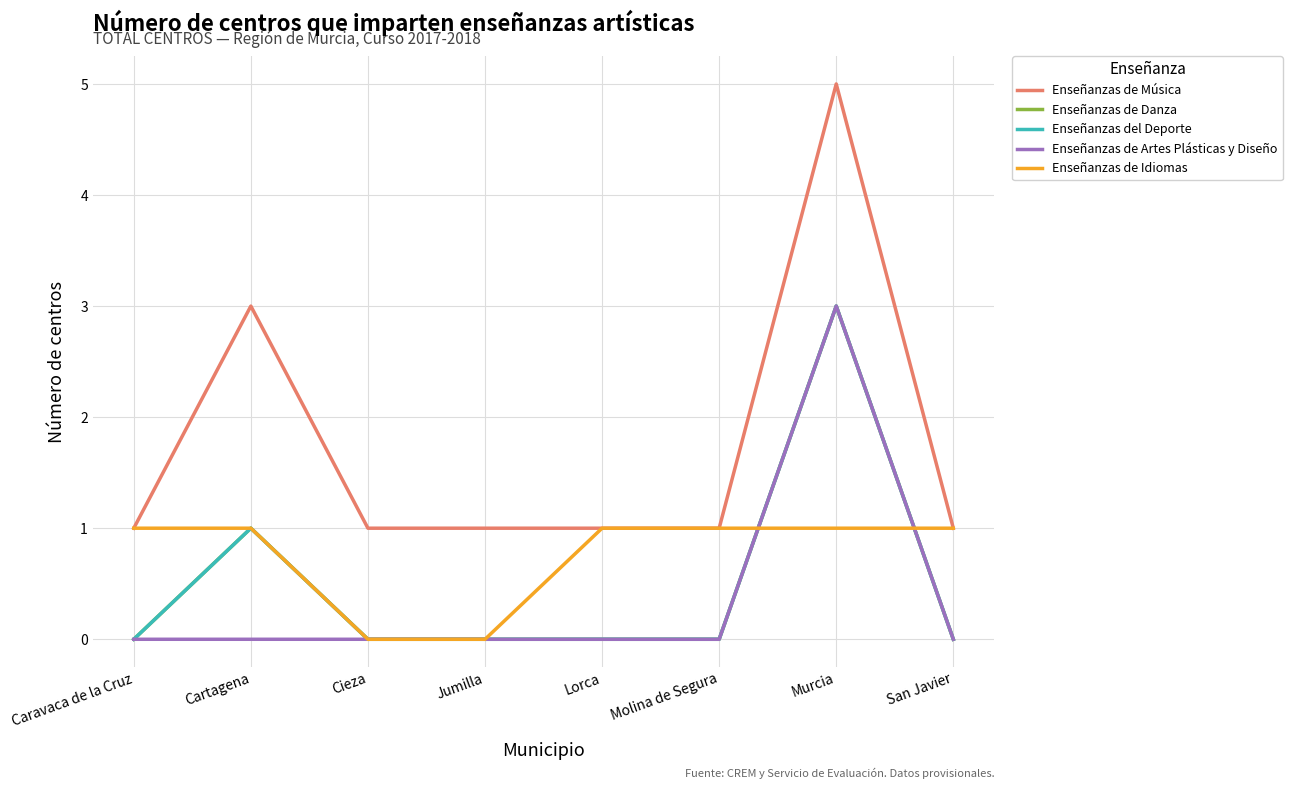

Rank the series by their maximum value, from highest to lowest.

Enseñanzas de Música, Enseñanzas de Danza, Enseñanzas del Deporte, Enseñanzas de Artes Plásticas y Diseño, Enseñanzas de Idiomas